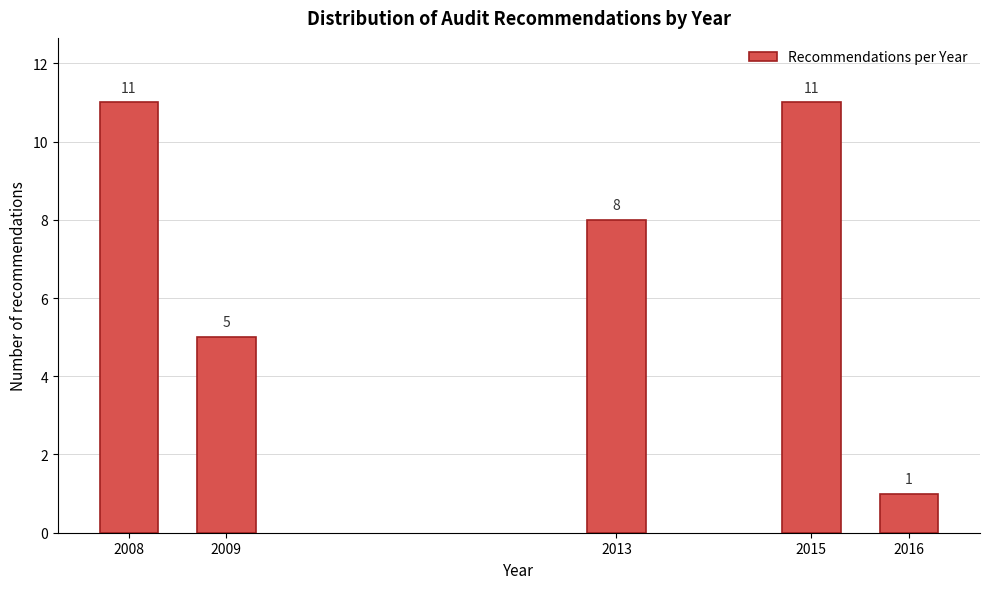

Reading left to right, what are all the values shown in this chart?

11	5	8	11	1